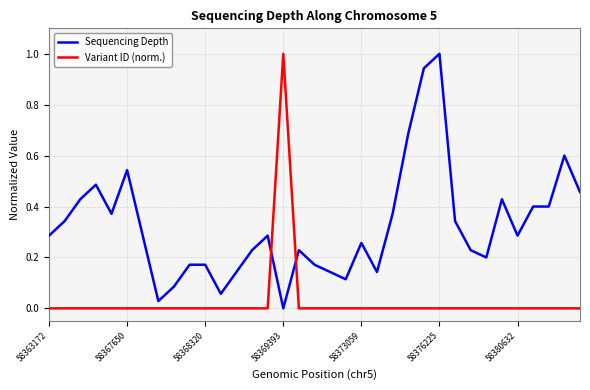

Which series has the largest total across all categories?

Sequencing Depth